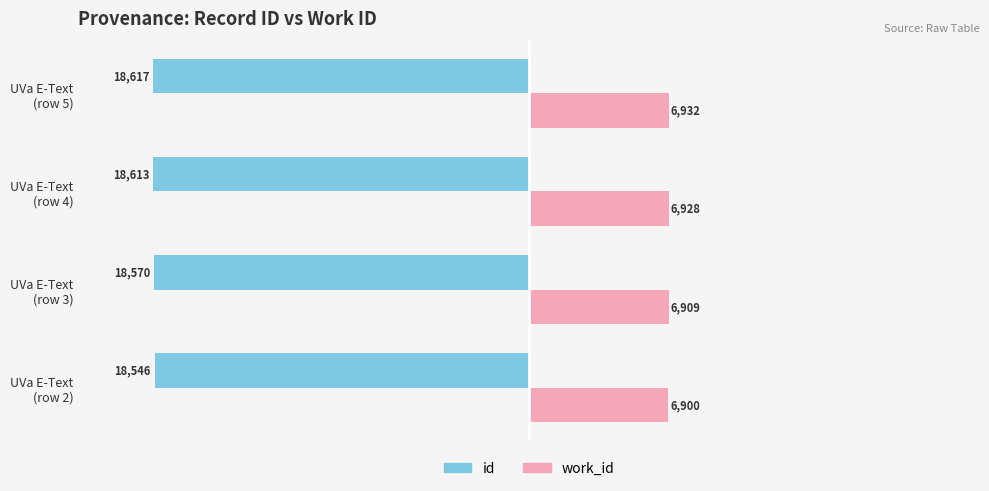

What is the average value of the id series?

-18586